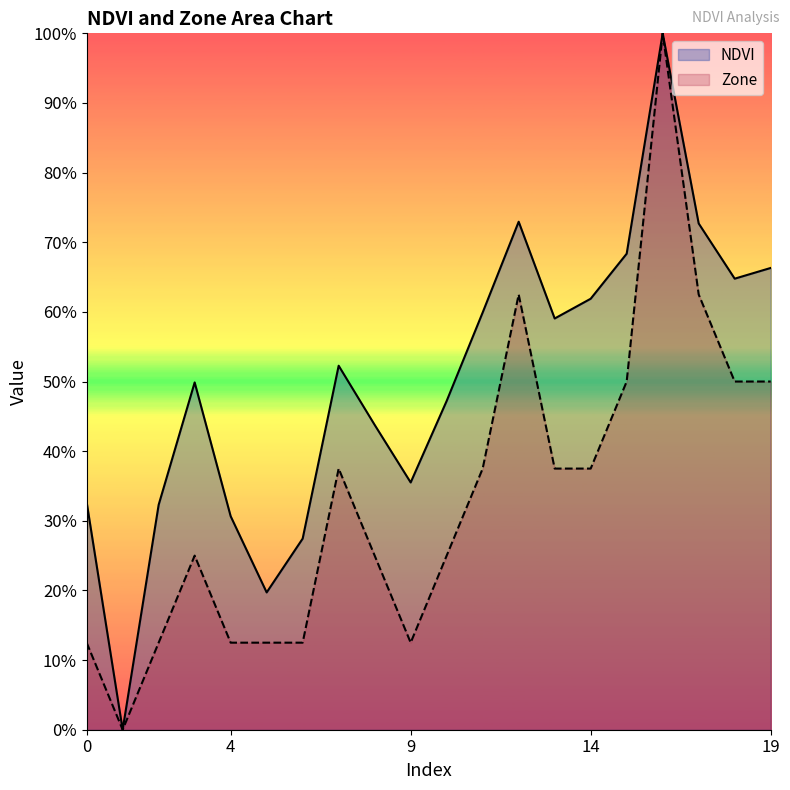

True or false: Zone has more than 0 interior local peaks.

True